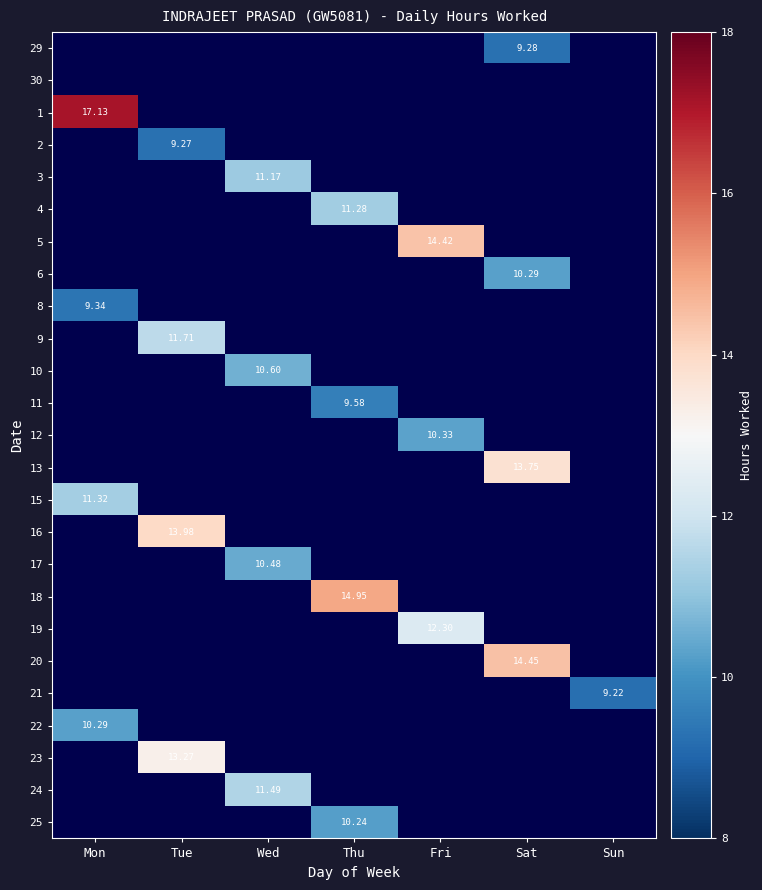

How many distinct data groups are displayed?

25